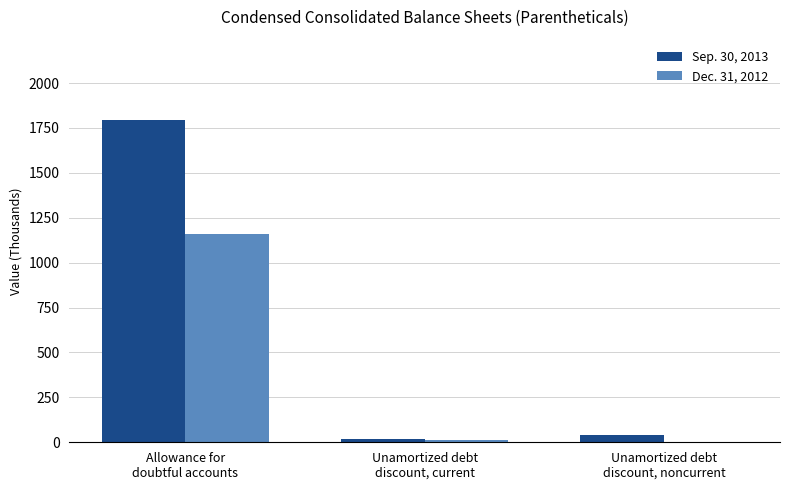

Which series has the largest total across all categories?

Sep. 30, 2013